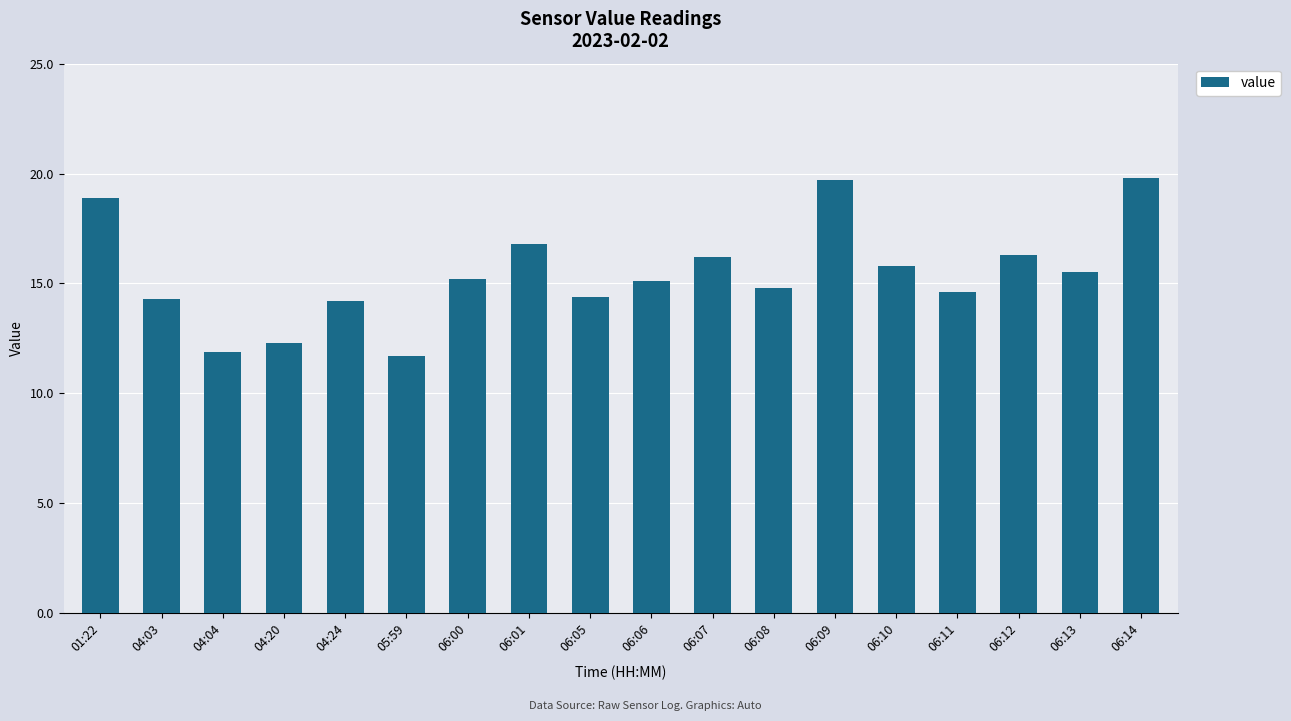

What is the minimum value shown in the chart?

11.7